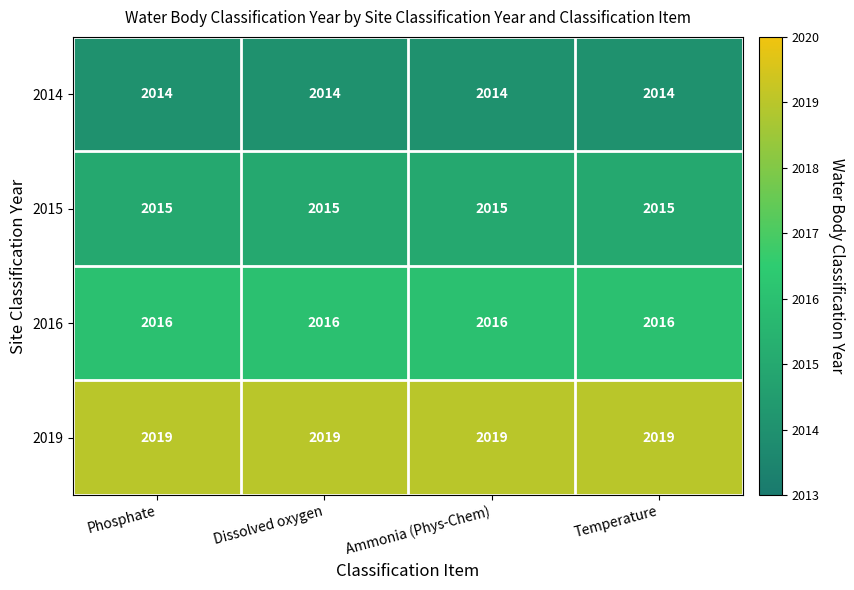

Rank the series by their maximum value, from lowest to highest.

2014, 2015, 2016, 2019